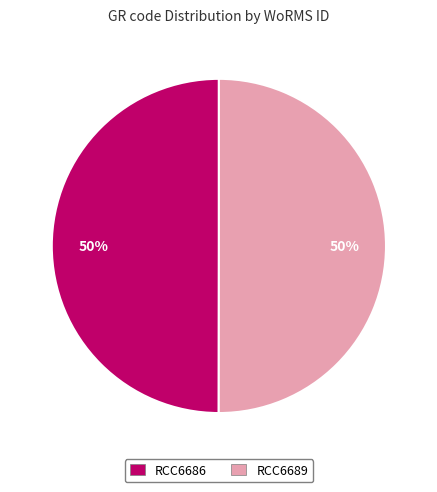

Combined, do RCC6689 and RCC6686 account for over 50%?

Yes